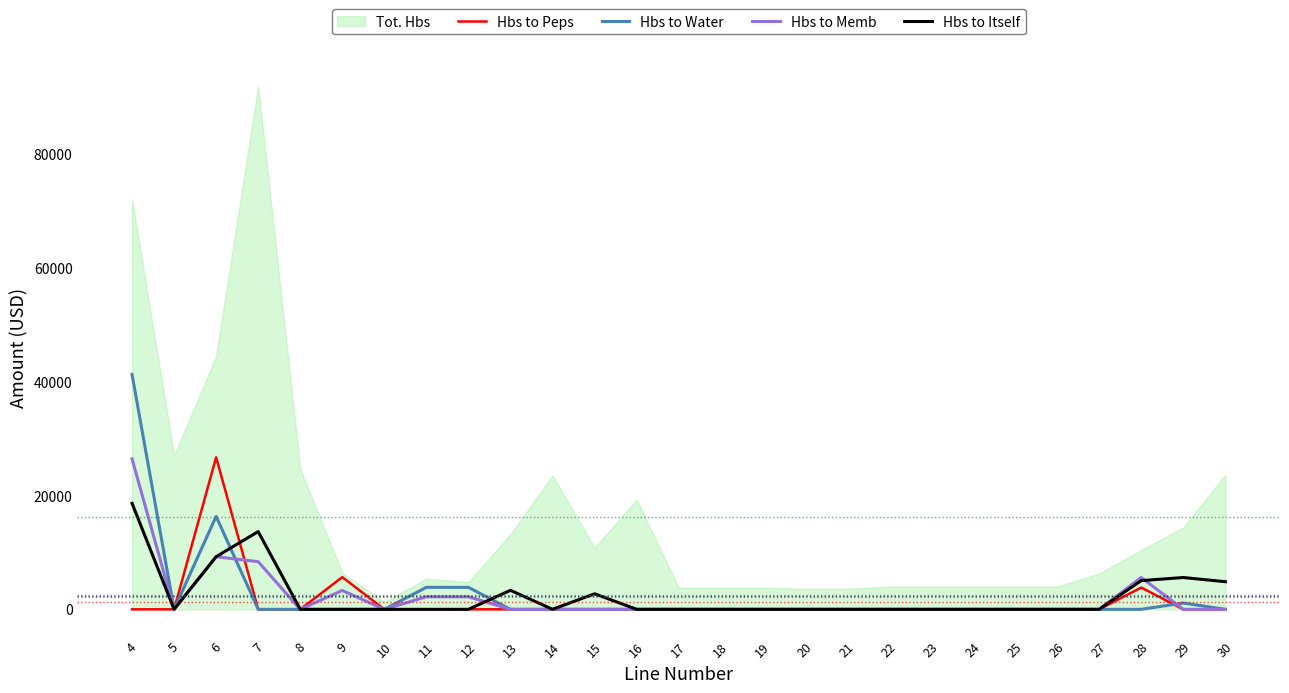

The value of Hbs to Memb at 20 is 0.0. True or false?

True